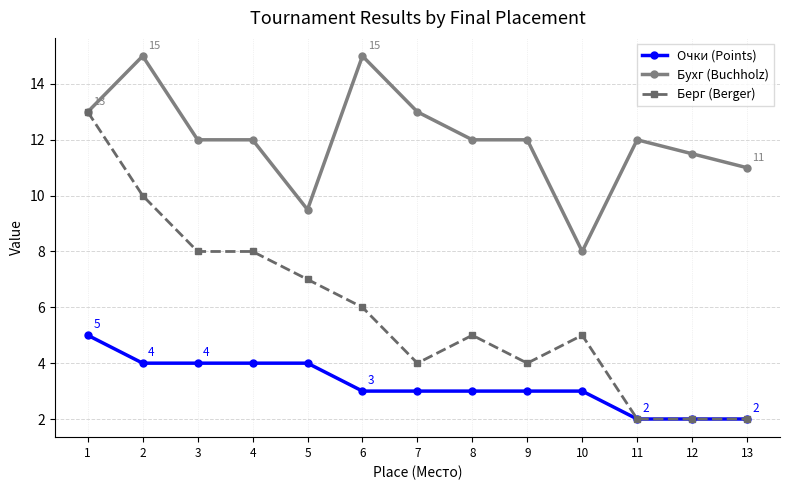

Rank the series by their average value, from lowest to highest.

Очки (Points), Берг (Berger), Бухг (Buchholz)